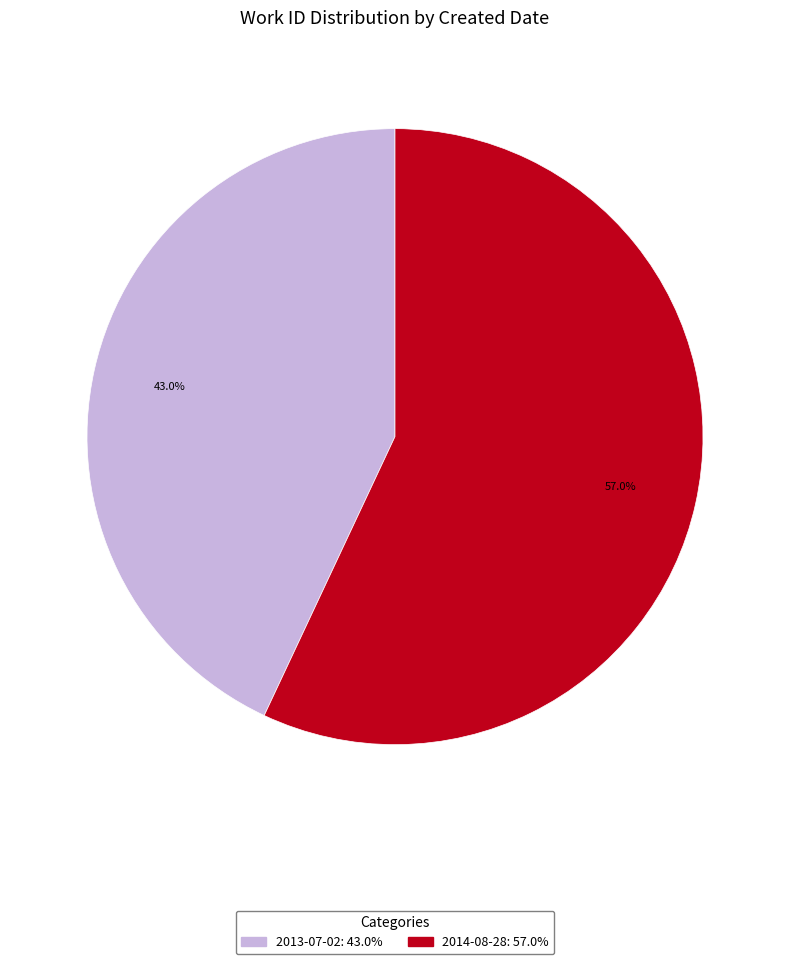

To the nearest percent, what is the difference between the largest and smallest slice percentages?

14%